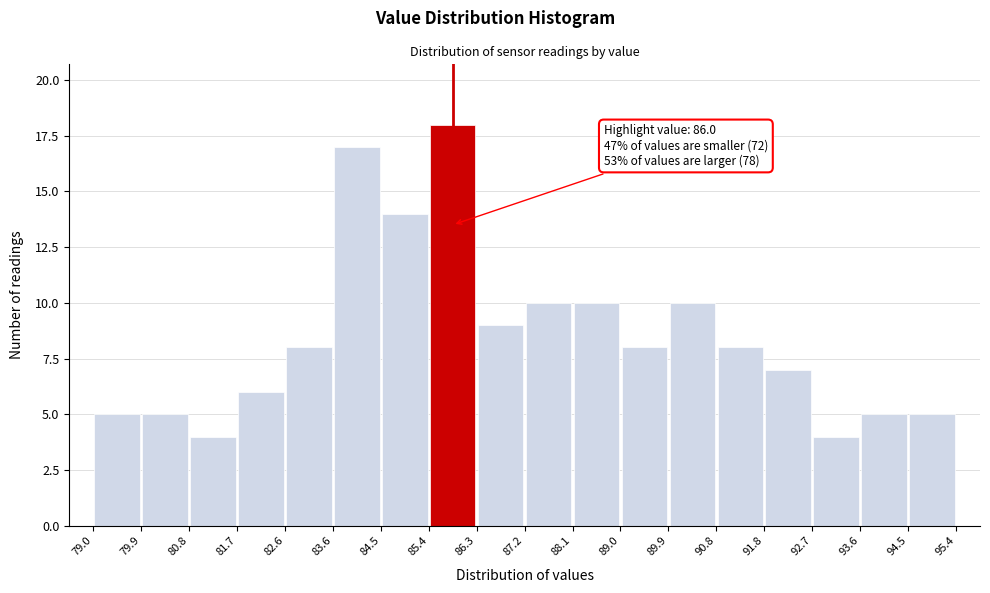

Which range on the x-axis has the tallest bar?

85.4 to 86.3